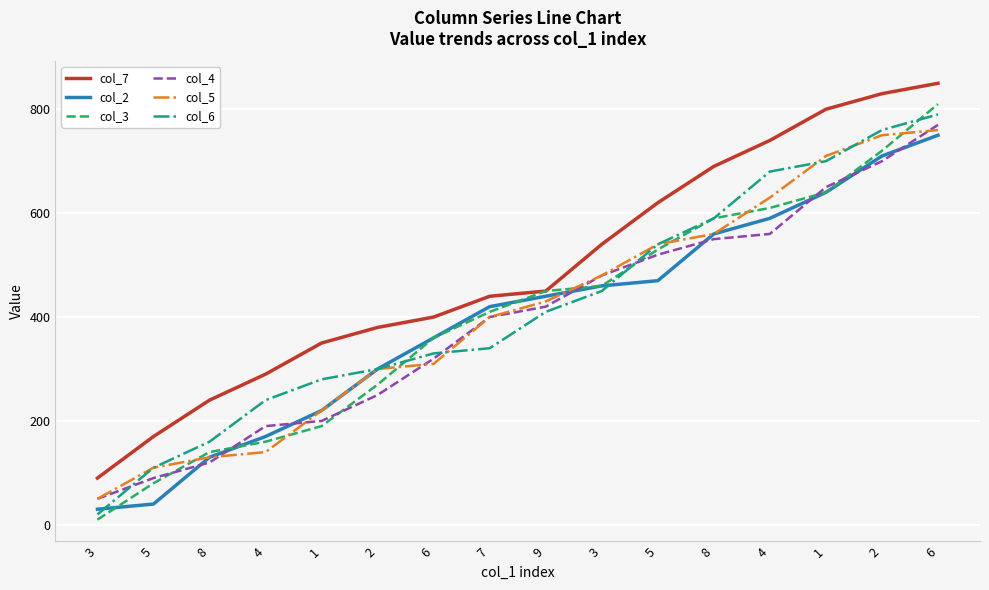

How many lines are shown in the chart?

6